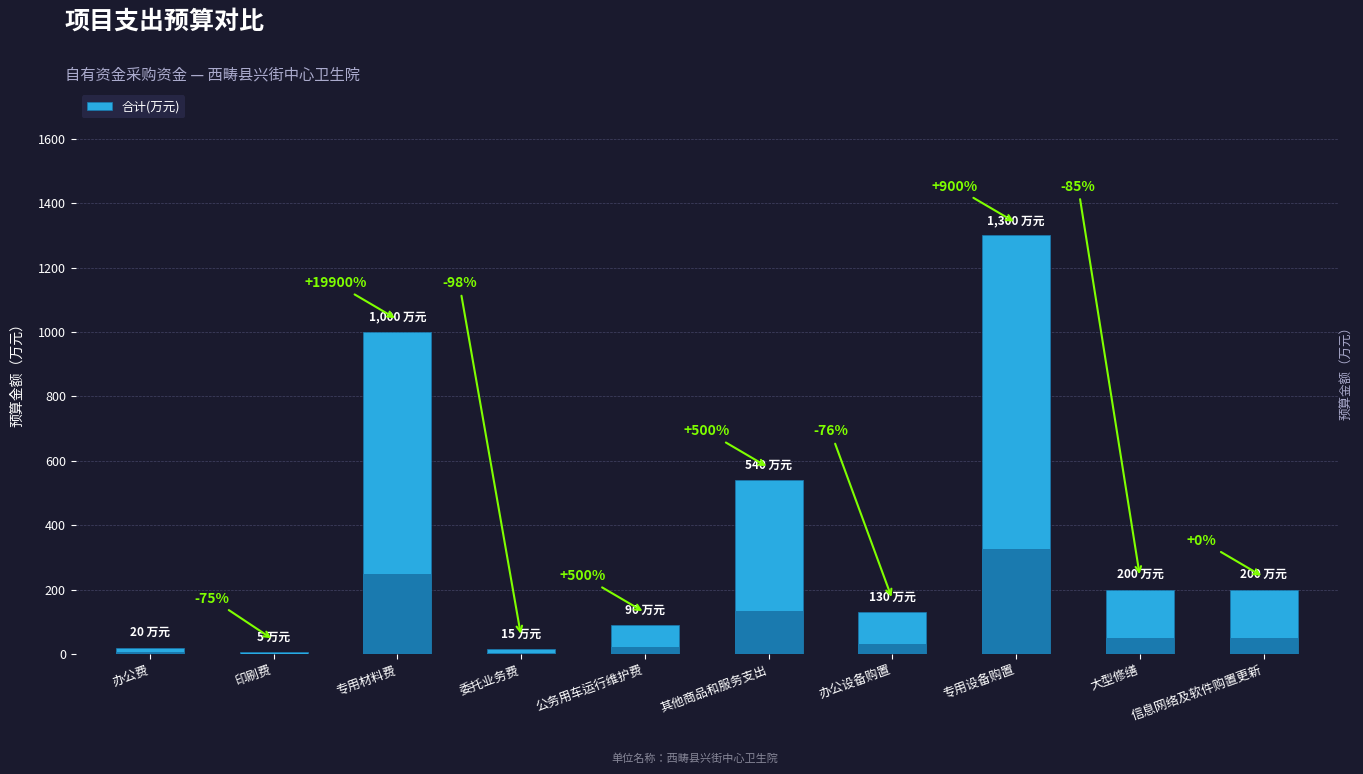

What position from the left is 印刷费?

2